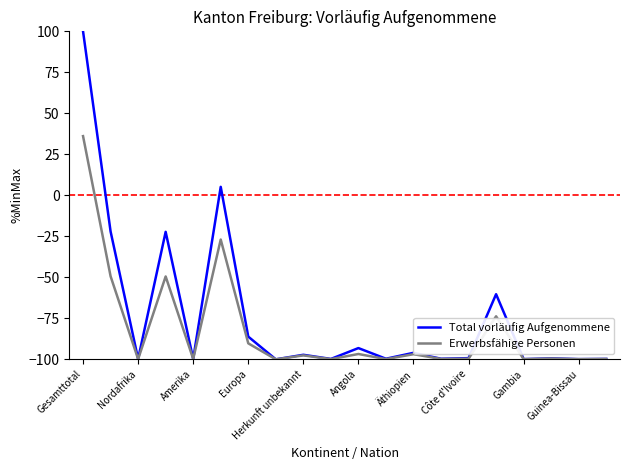

Which series has the largest range (max minus min)?

Total vorläufig Aufgenommene